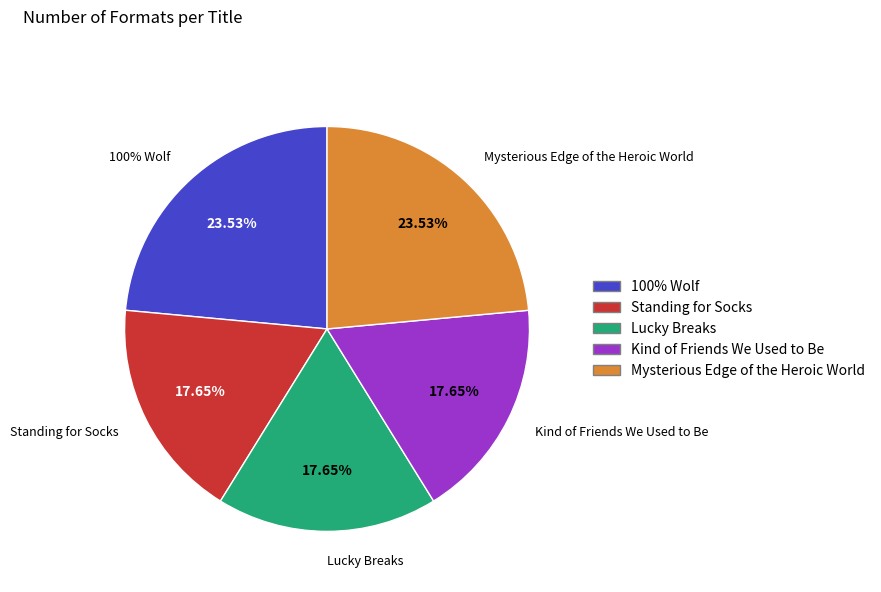

Approximately how many times larger is the value at Standing for Socks compared to Lucky Breaks?

1.0